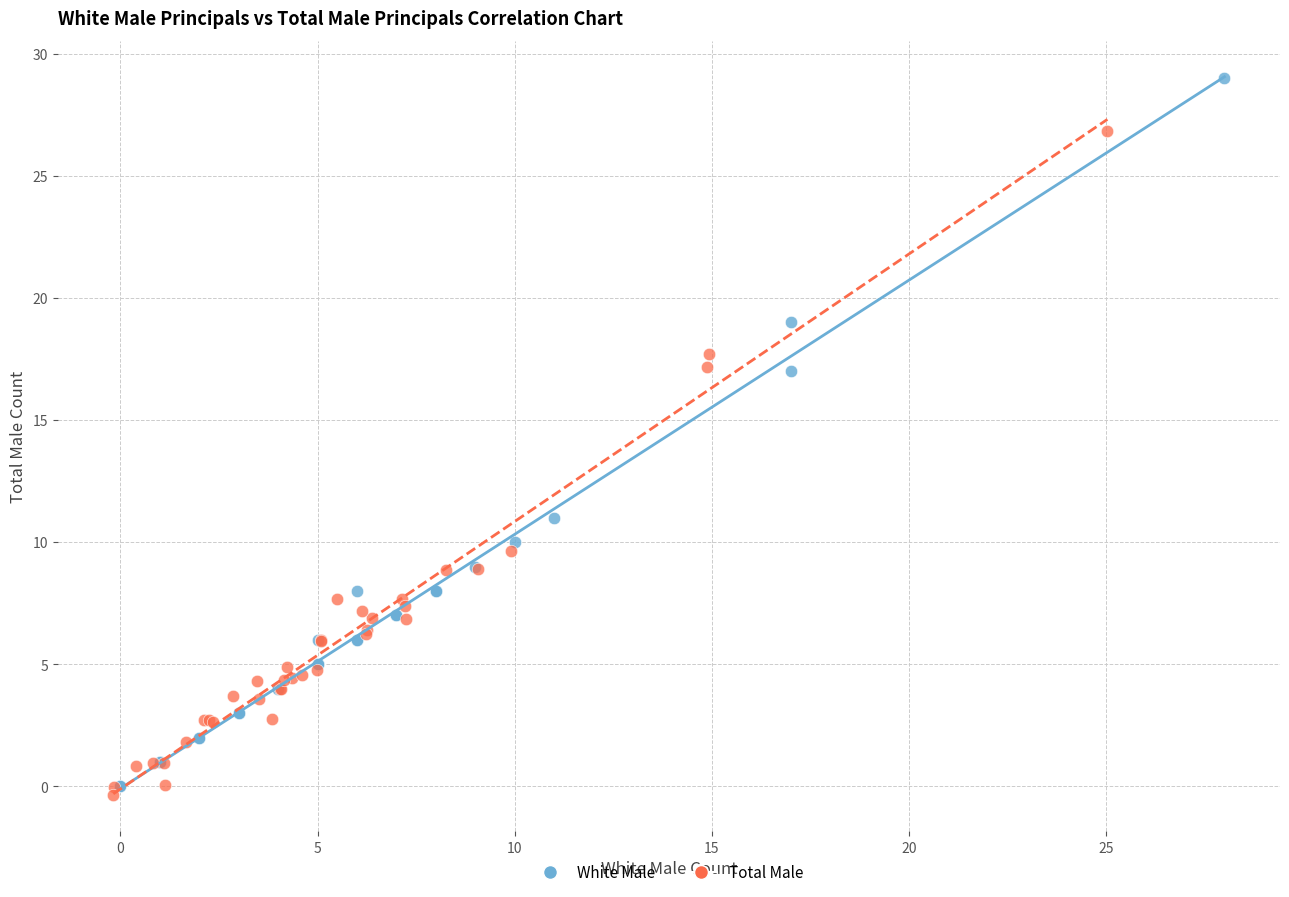

Which series has the largest Y range (max minus min)?

White Male